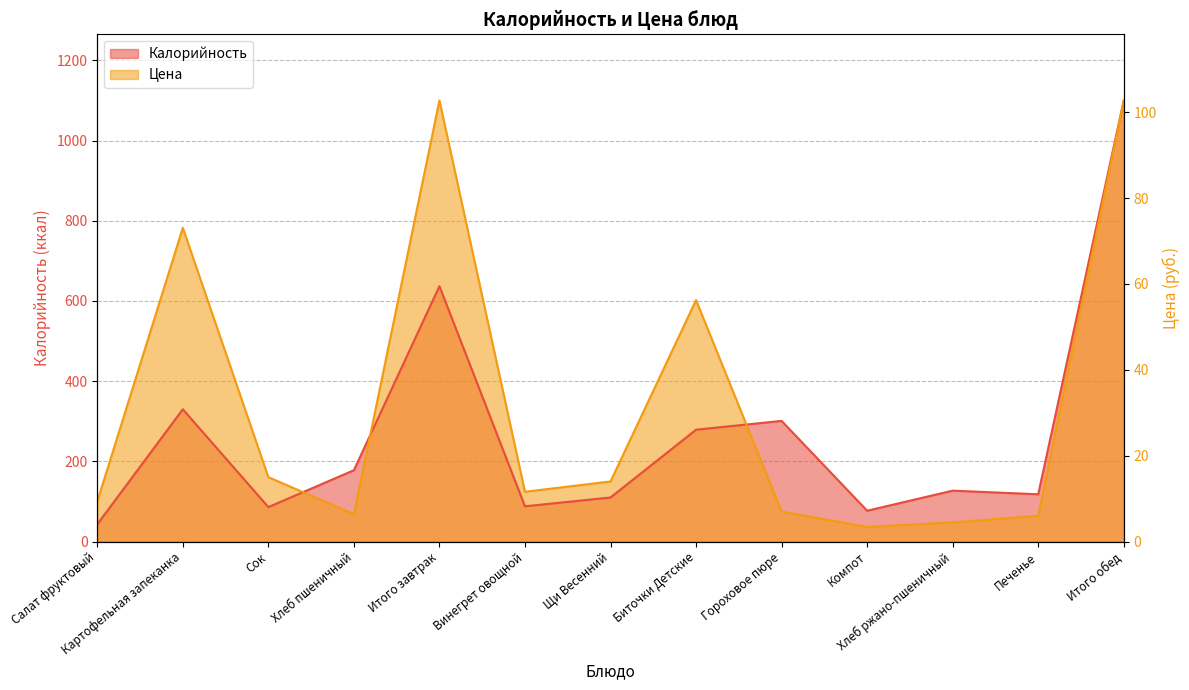

Which has a higher value, Хлеб пшеничный or Хлеб ржано-пшеничный?

Хлеб пшеничный